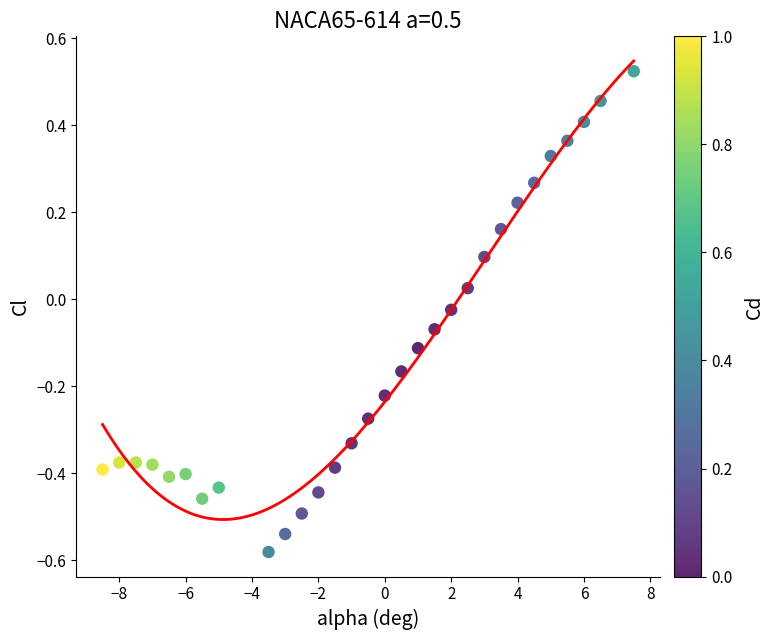

What is the range of X values (max minus min)?

16.0